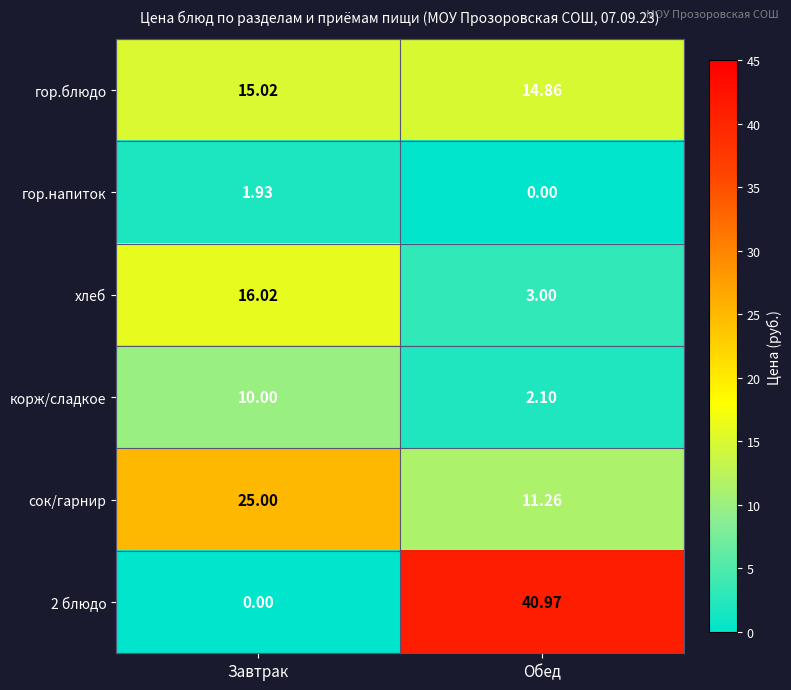

Which category has the highest value in the 2 блюдо series?

Обед